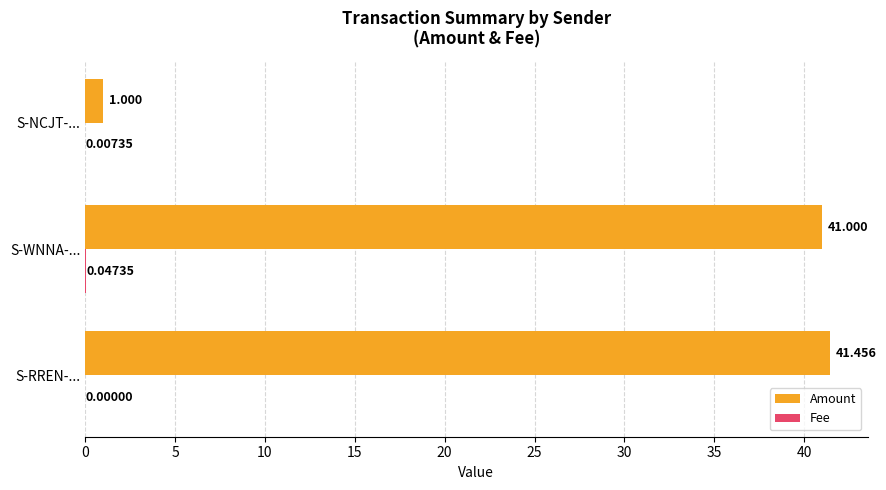

At which category does the chart reach its peak across all series?

S-RREN-...